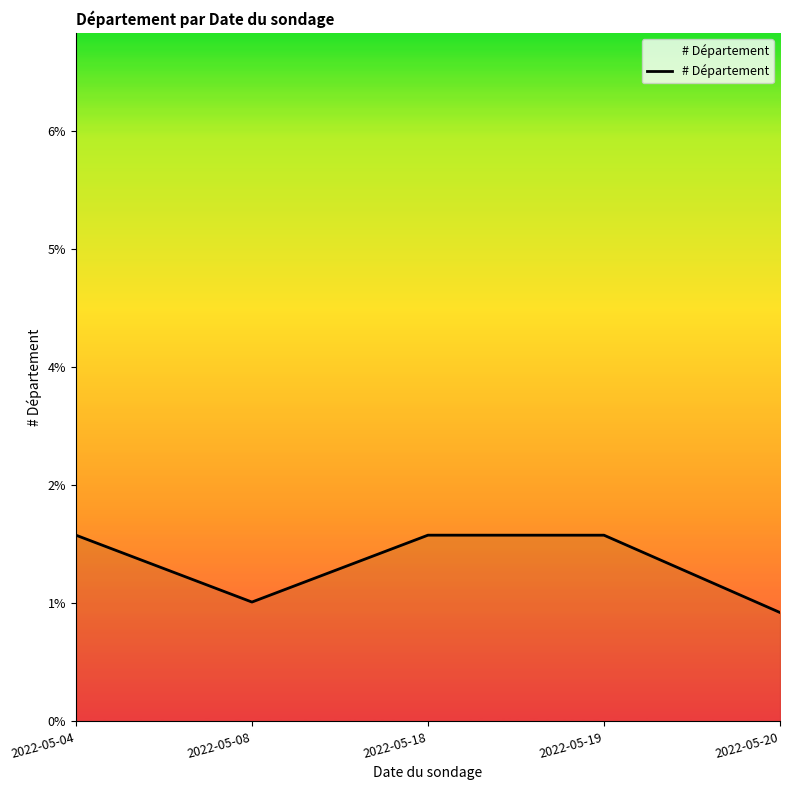

At which label is the value closest to 1?

2022-05-20